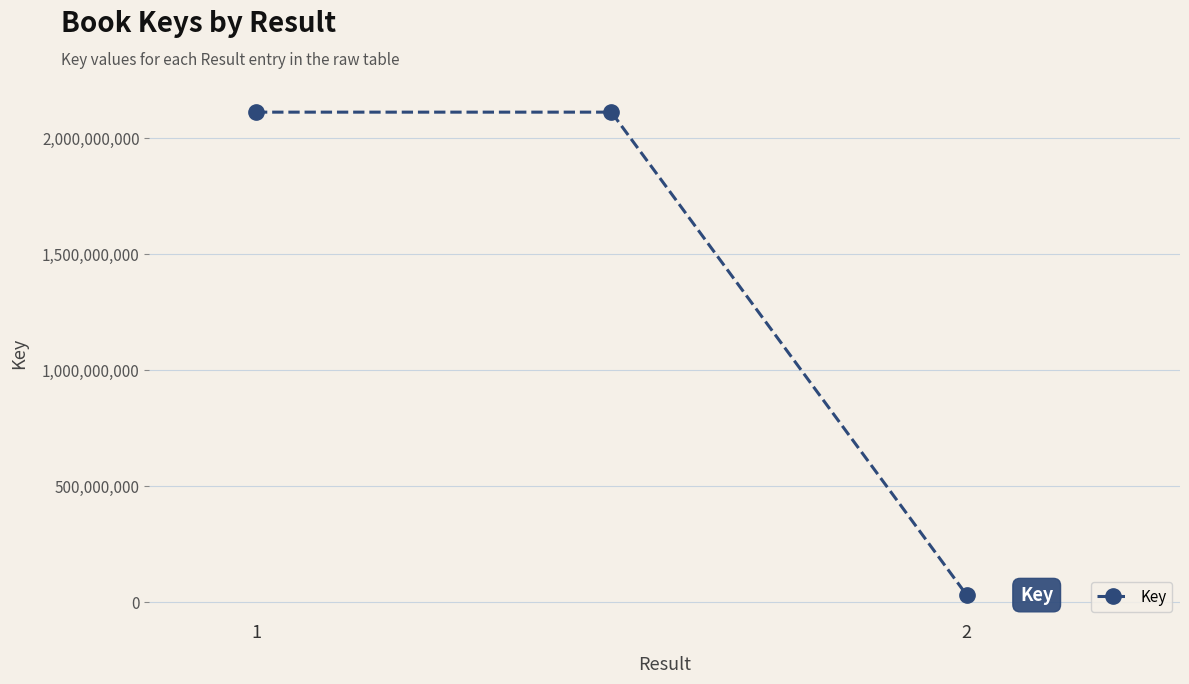

Count the number of data series in this chart.

1